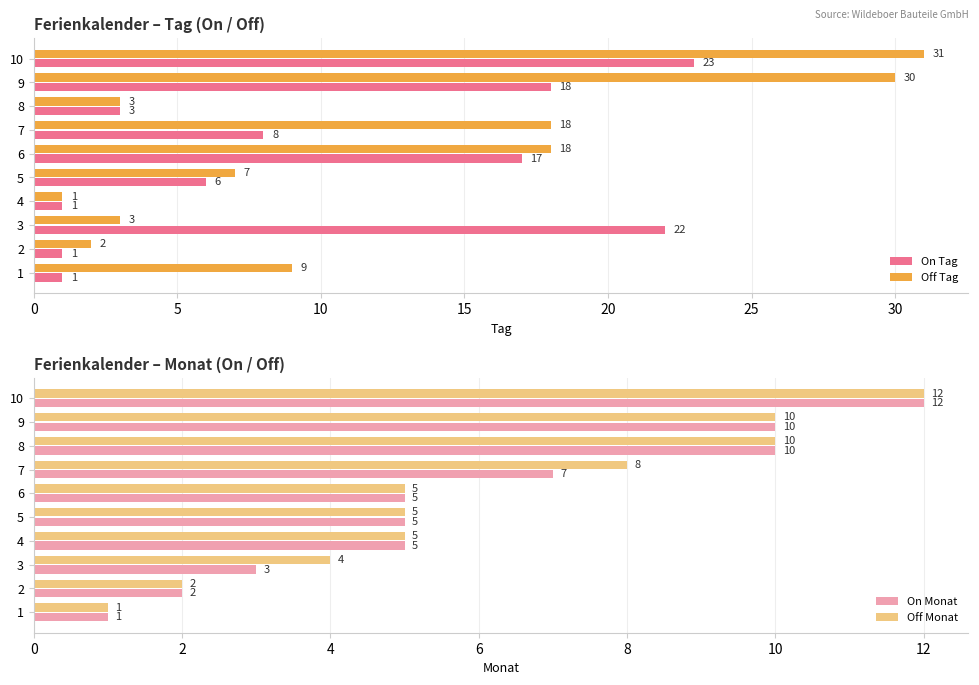

What is the sum of all On Tag values?

100